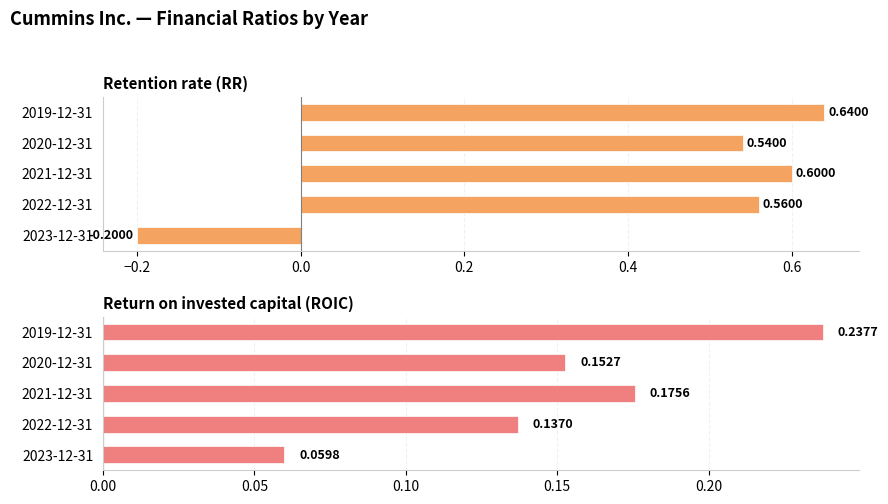

How many Retention rate (RR) values are between 0 and 1?

4